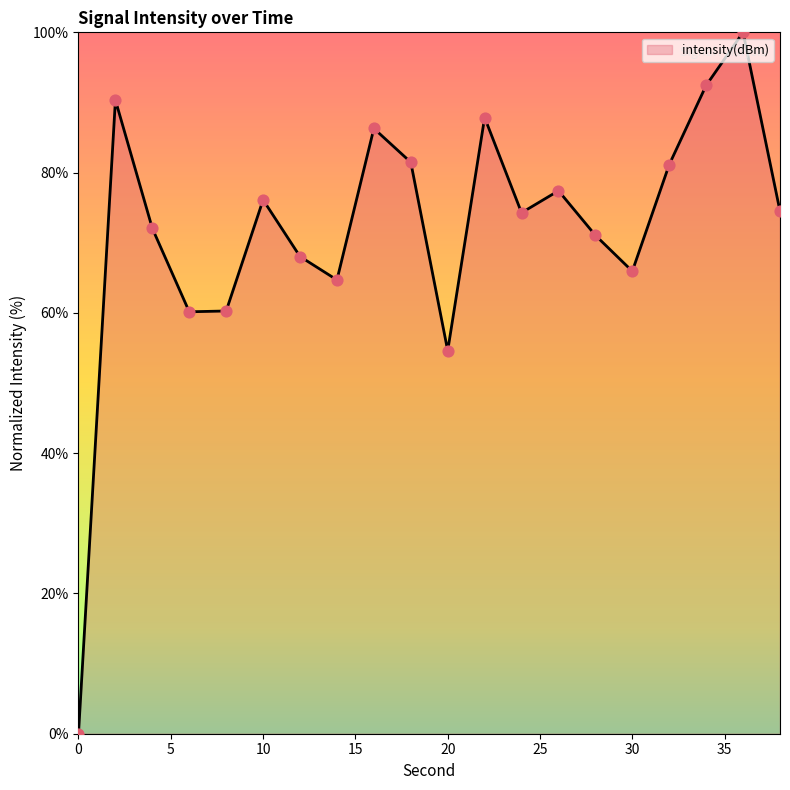

What is the greatest value displayed?

100.0